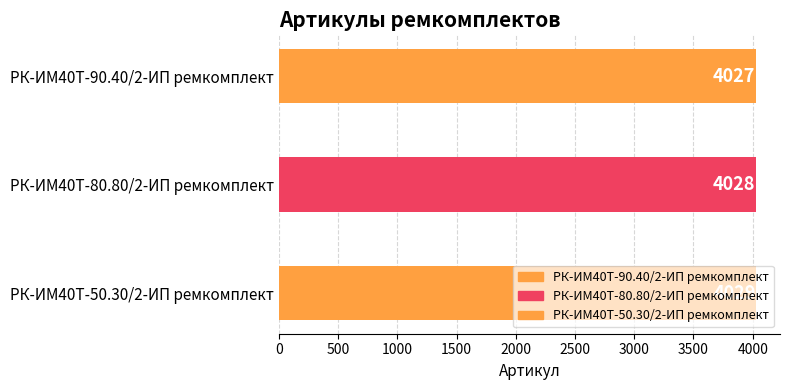

What is the maximum value shown in the chart?

4029